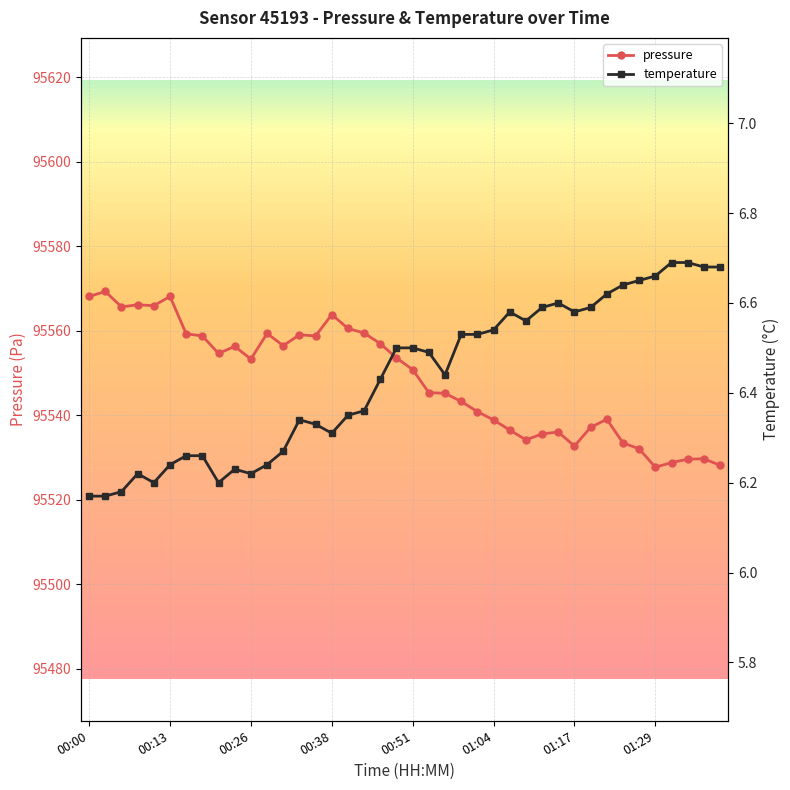

How many data points in pressure are above 95553?

20